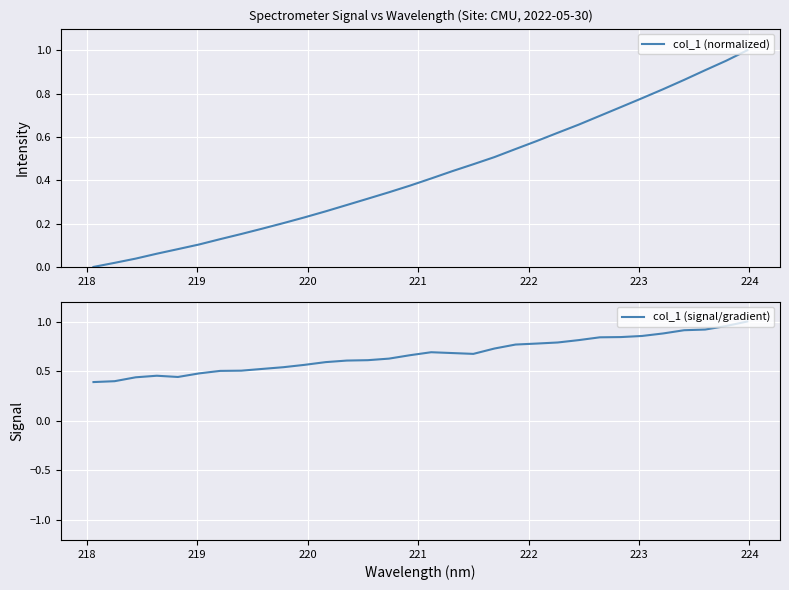

What is the greatest value displayed?

1.0